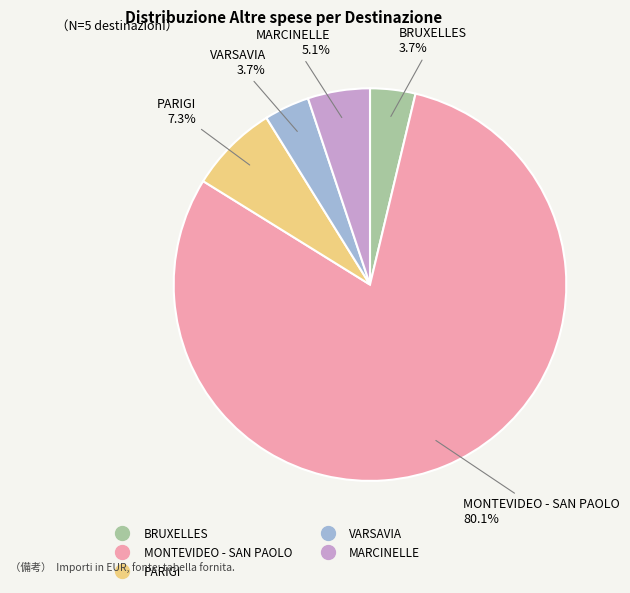

Is there a majority slice in this chart?

Yes